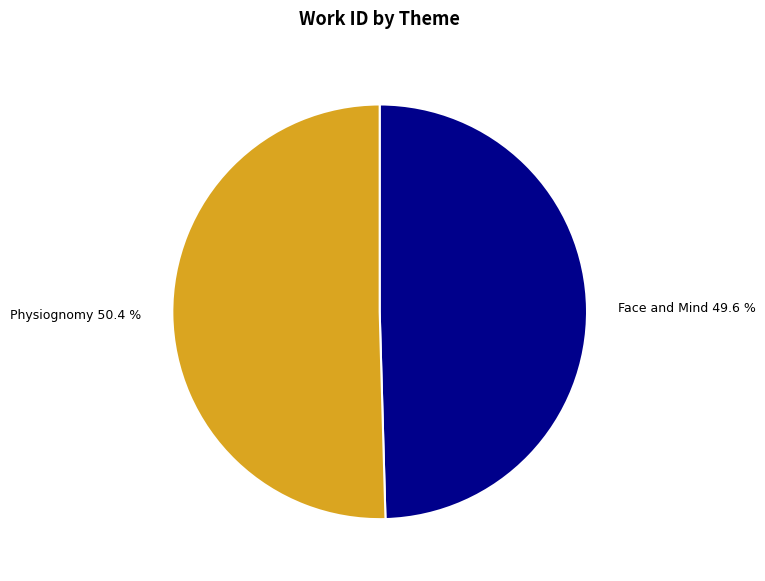

Combined, what portion of the pie is Physiognomy and Face and Mind?

100.0%